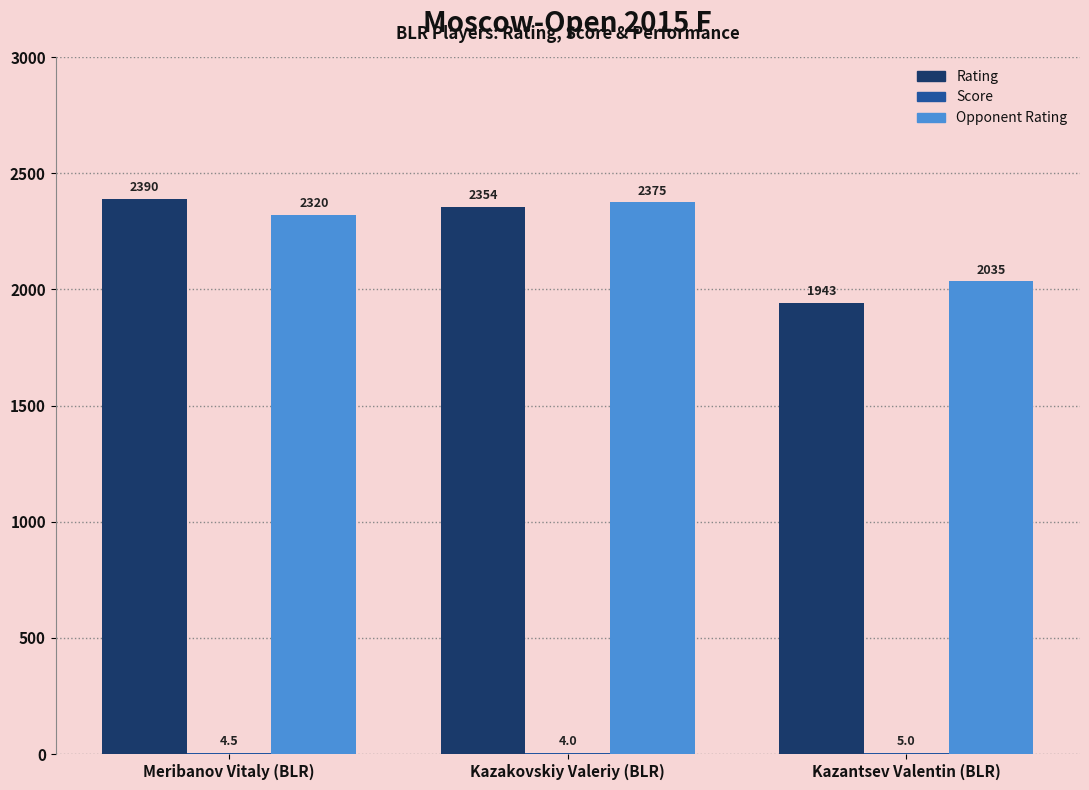

True or false: Opponent Rating has a value of 1546.3 at Kazakovskiy Valeriy (BLR).

False